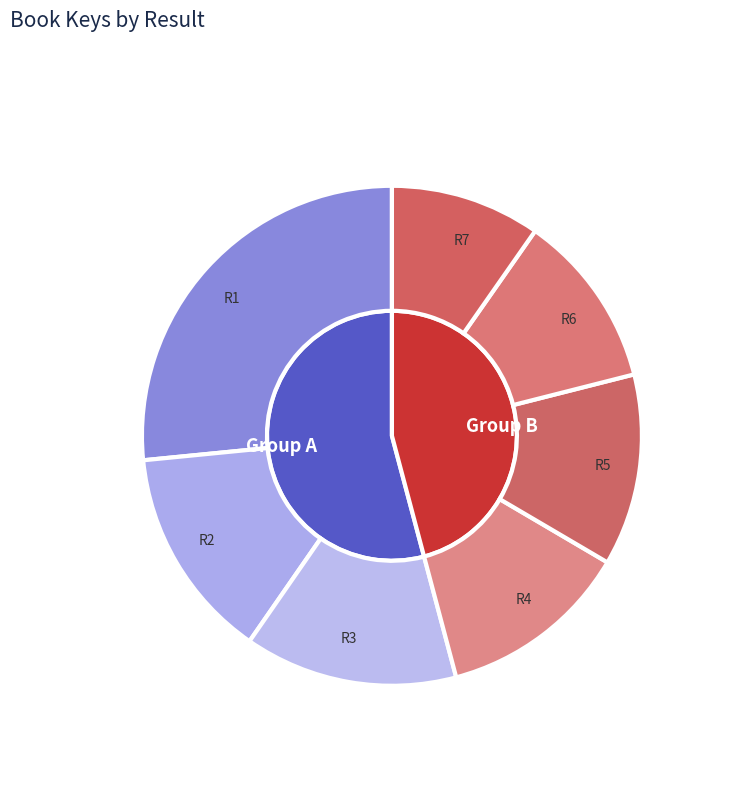

Does Result 6 account for over 50% of the chart?

No